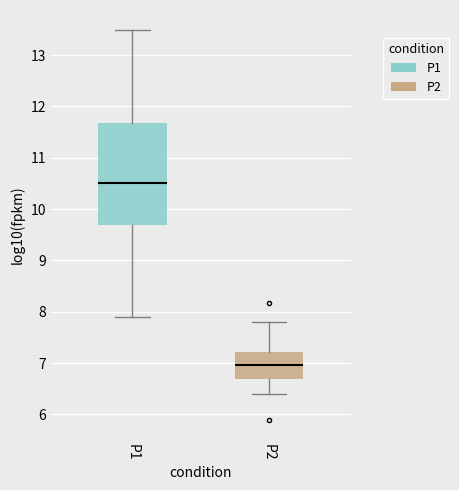

Where is the lower edge of the box for P2 on the y-axis? The values are not printed on the chart, so give them approximately, as read against the axis.

6.7